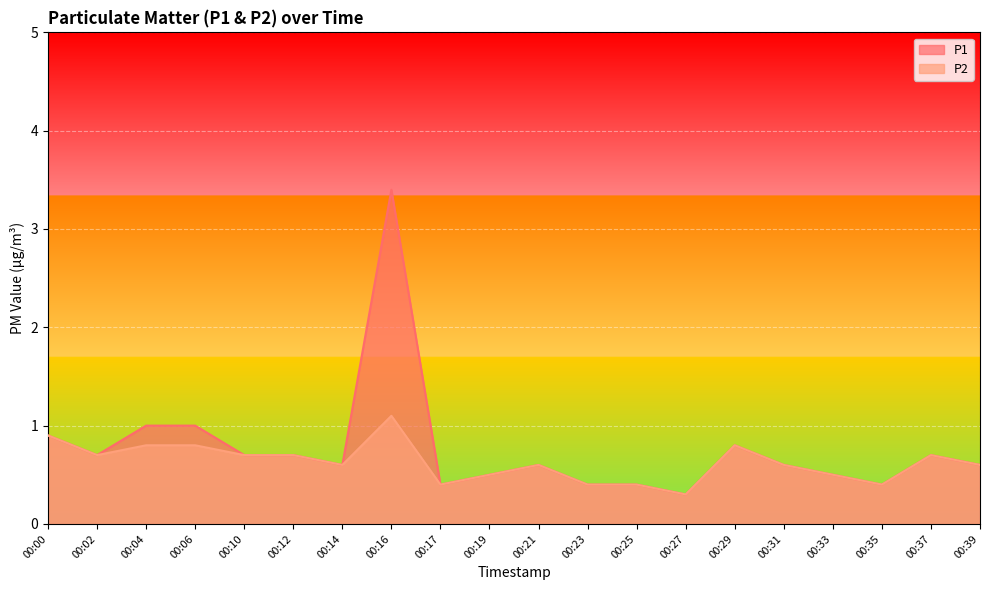

Is it true that P2 equals 0.9 at 00:31?

False